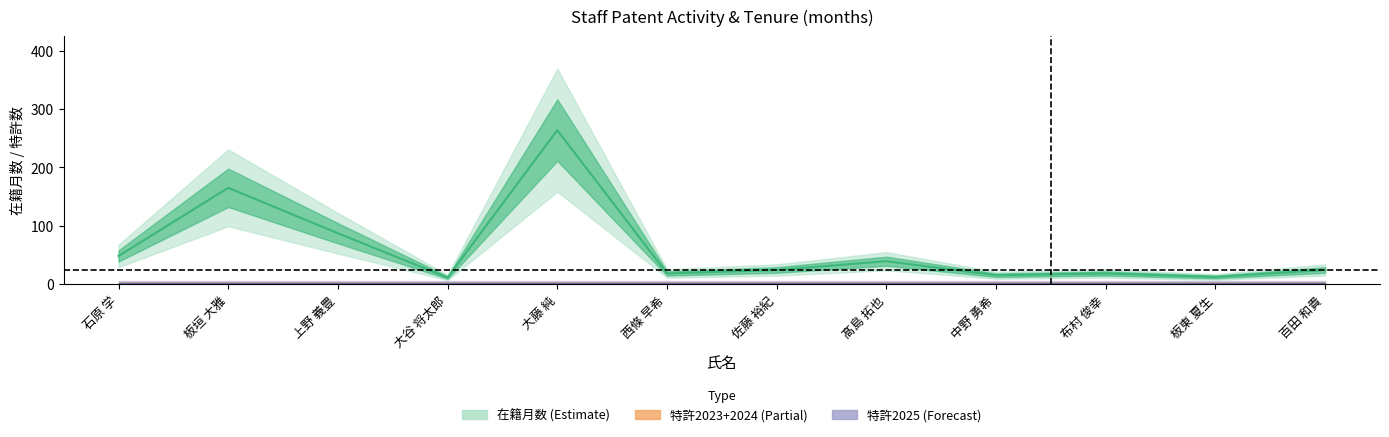

Which series has the largest total across all categories?

在籍月数